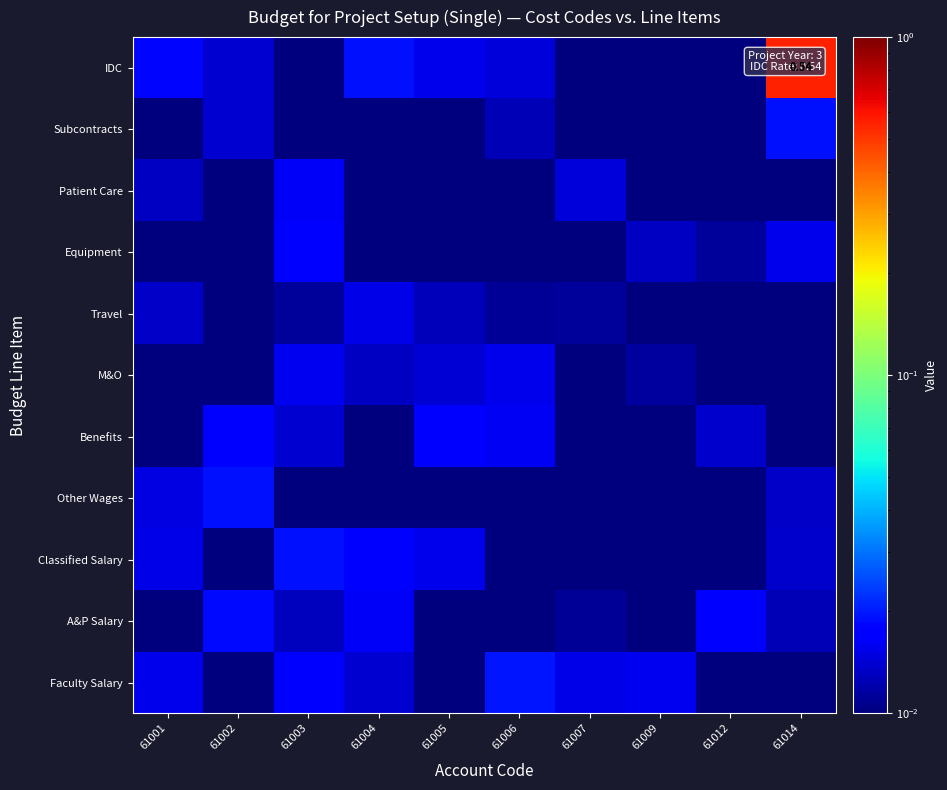

Which category has the lowest value in the Other Wages series?

61007